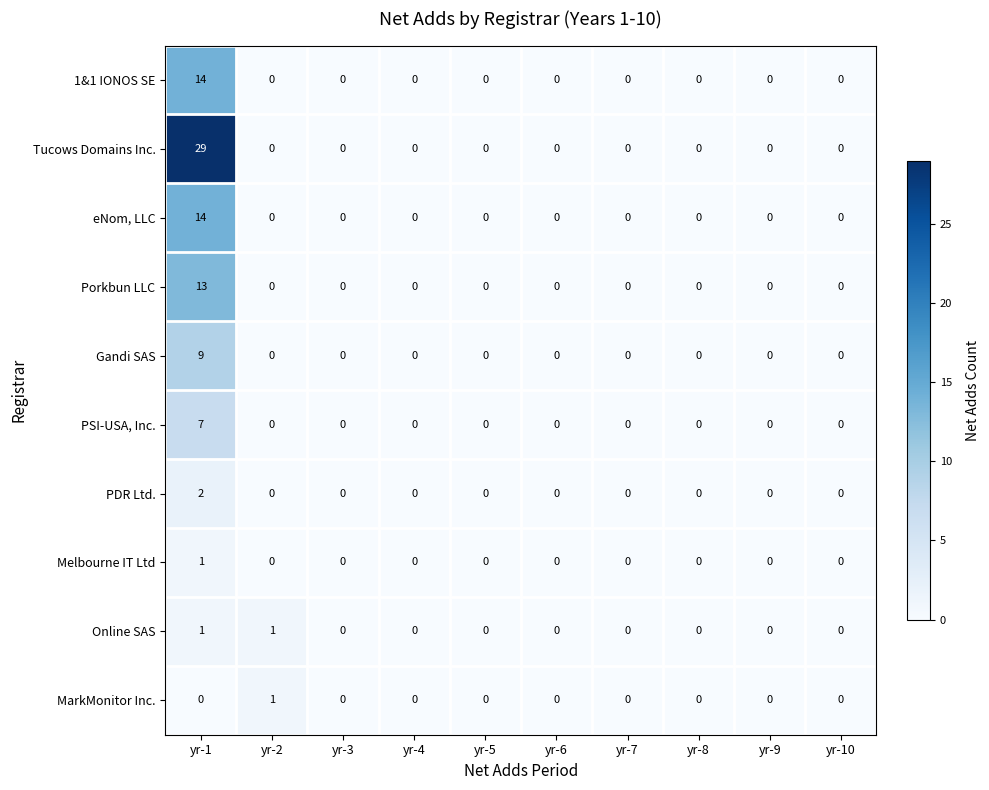

Which series has the largest total across all categories?

Tucows Domains Inc.